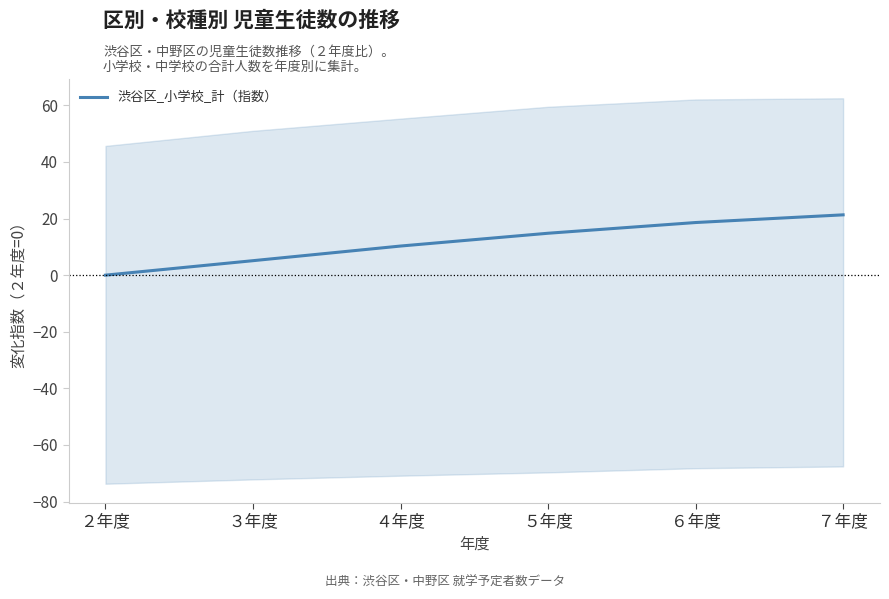

What is the difference between the values at ３年度 and ５年度?

9.7